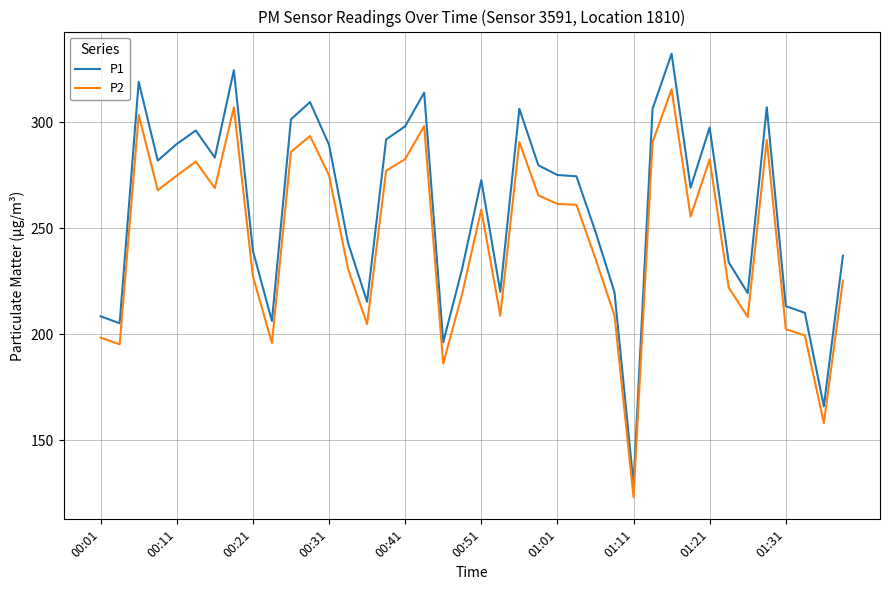

What is the minimum value shown in the chart?

123.1